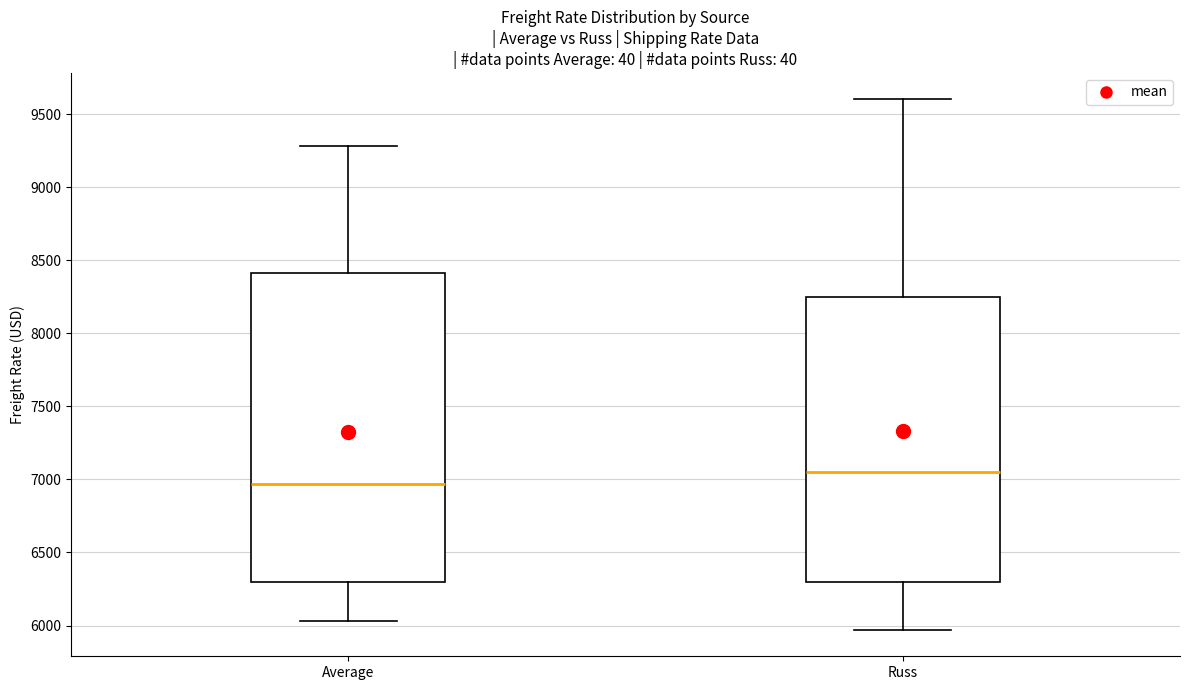

Reading left to right, transcribe this box plot: for each box, give where its median line is, the range the box spans, and where its two whiskers end, as read against the y-axis. The values are not printed on the chart, so give them approximately, as read against the axis.

Average: median 6950, box 6300 to 8400, whiskers 6050 to 9300
Russ: median 7050, box 6300 to 8250, whiskers 5950 to 9600